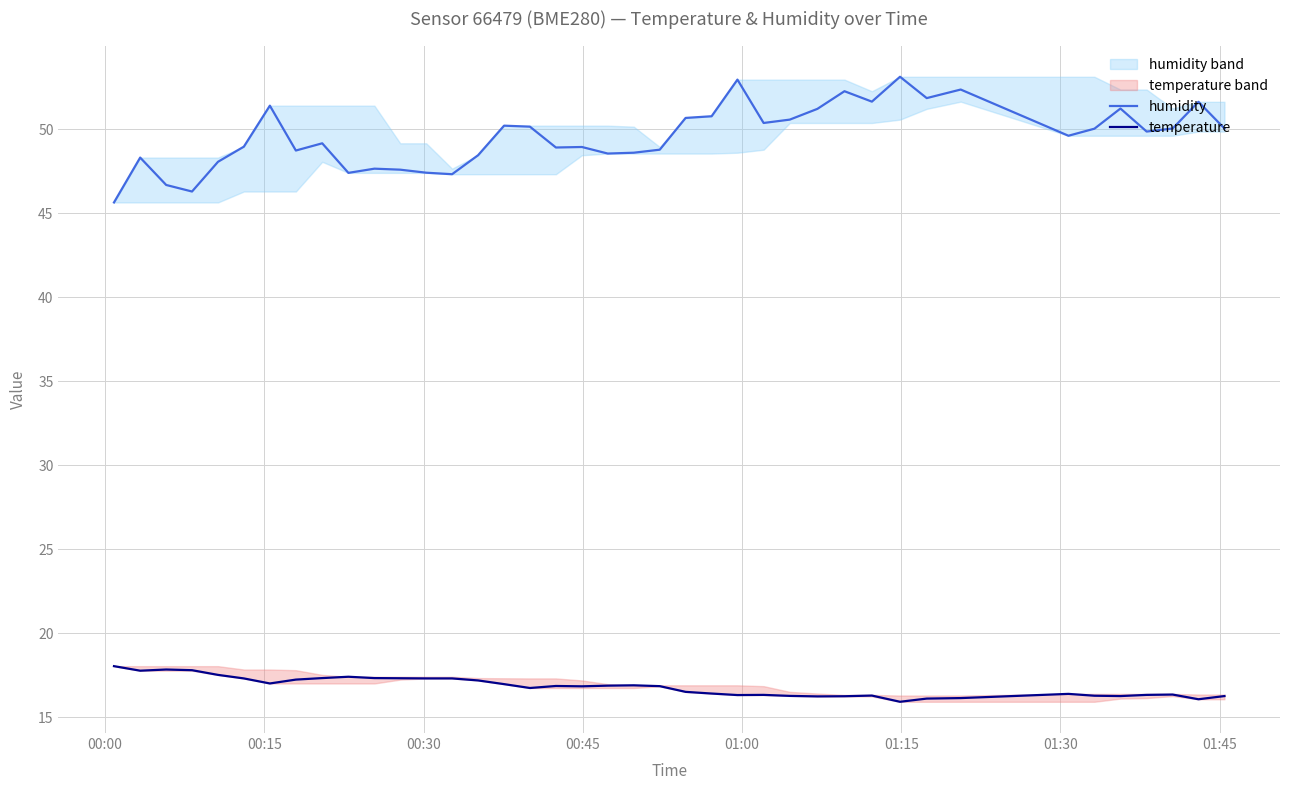

What is the maximum value for temperature?

18.0